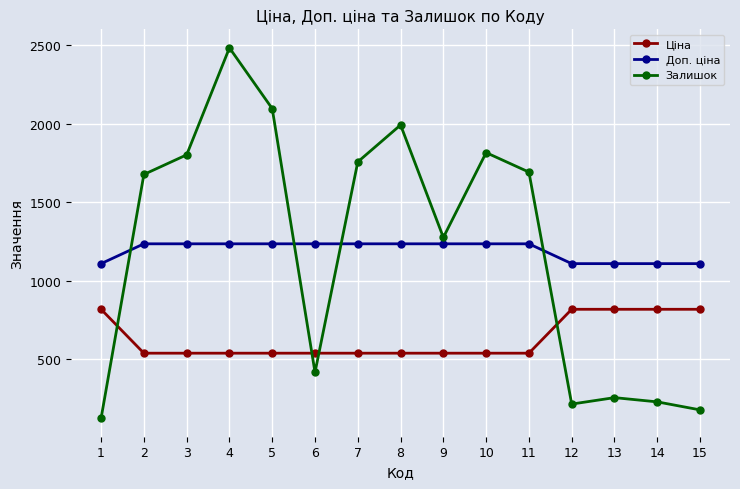

What is the spread (max minus min) of values at 1?

984.2